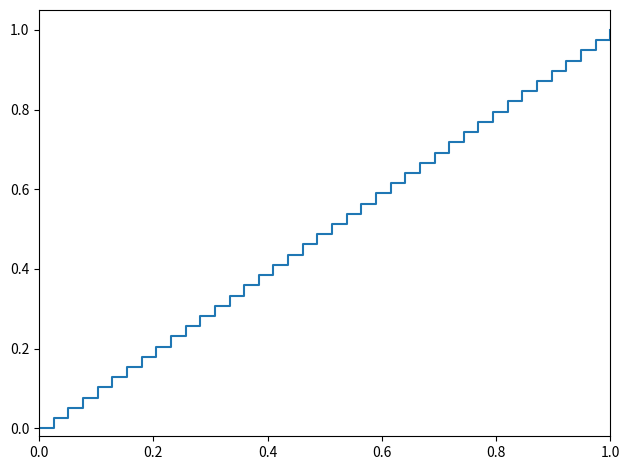

Does the chart display data point markers on the line(s)?

No